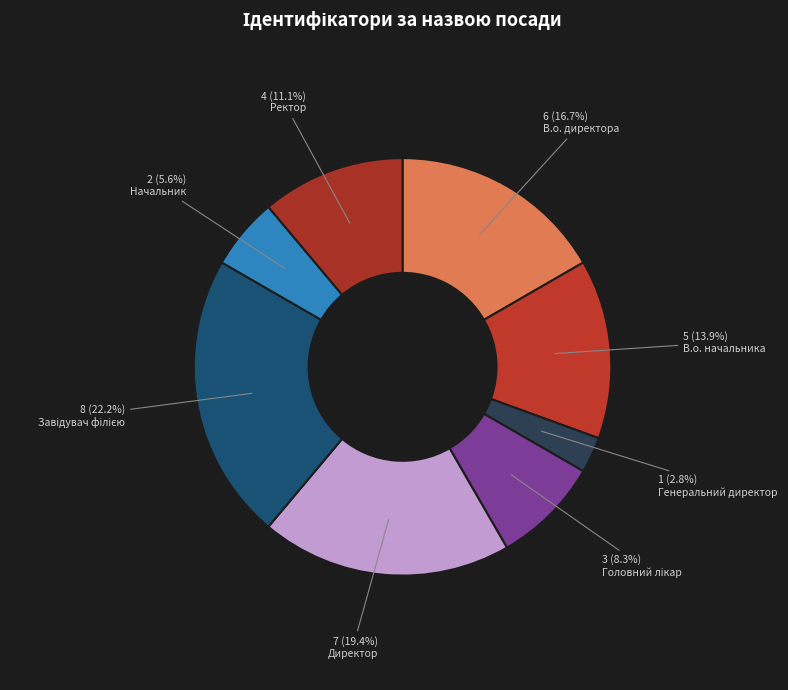

Which has a higher value, Генеральний директор or Начальник?

Начальник